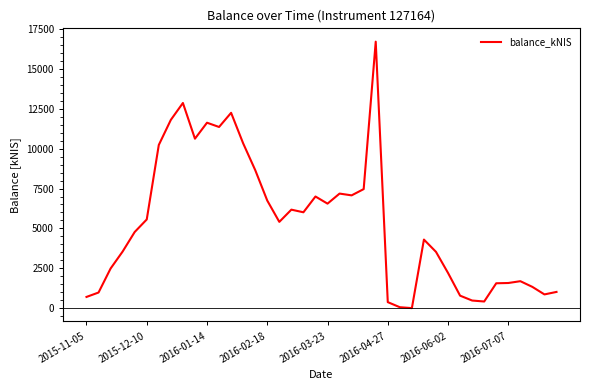

What is the difference between the maximum and minimum values?

16712.9